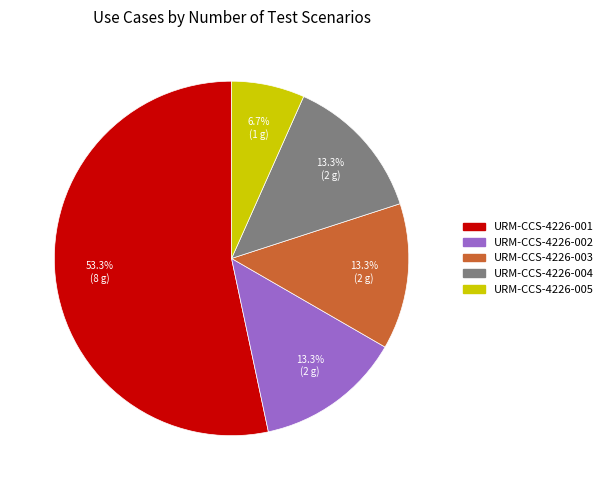

To the nearest percent, what percentage of the pie is URM-CCS-4226-005?

7%